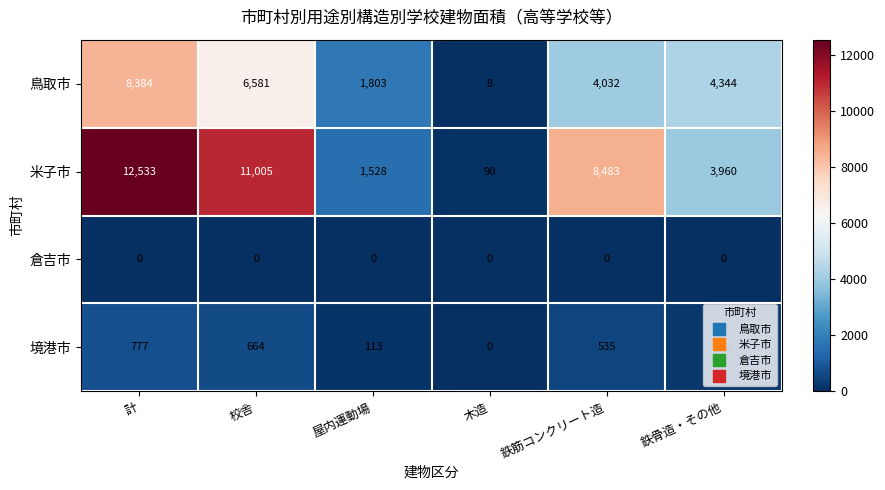

What is the difference between the highest and lowest values at 鉄骨造・その他?

4344